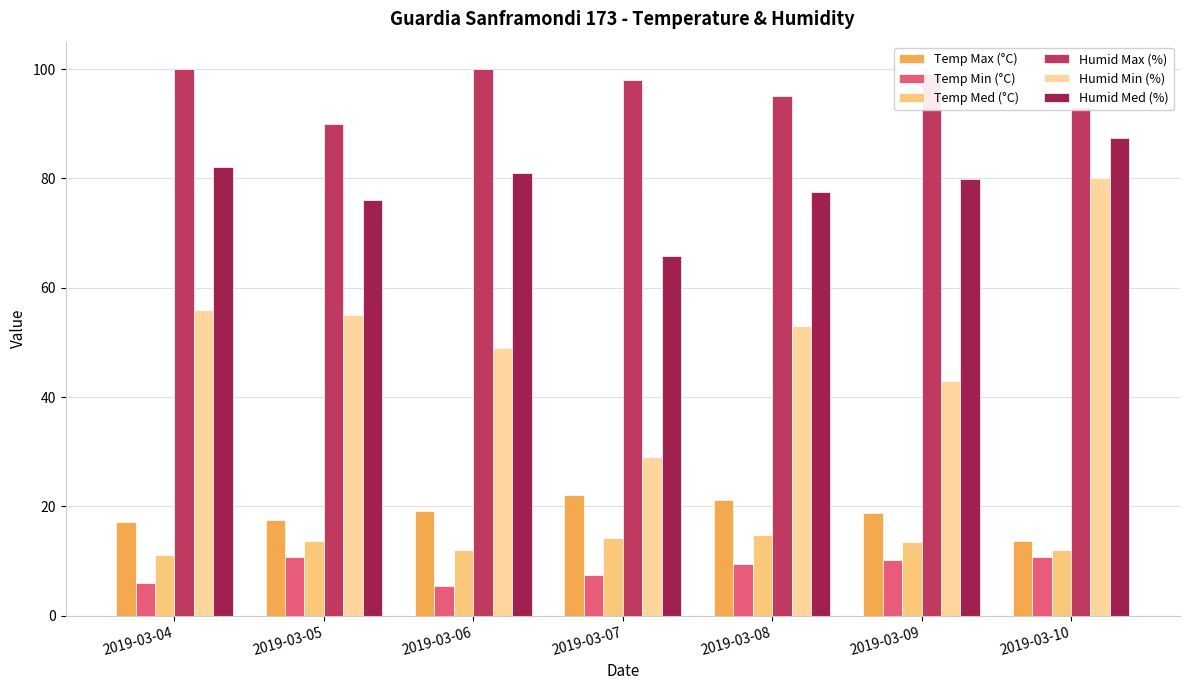

At how many categories does at least one series exceed 92?

6